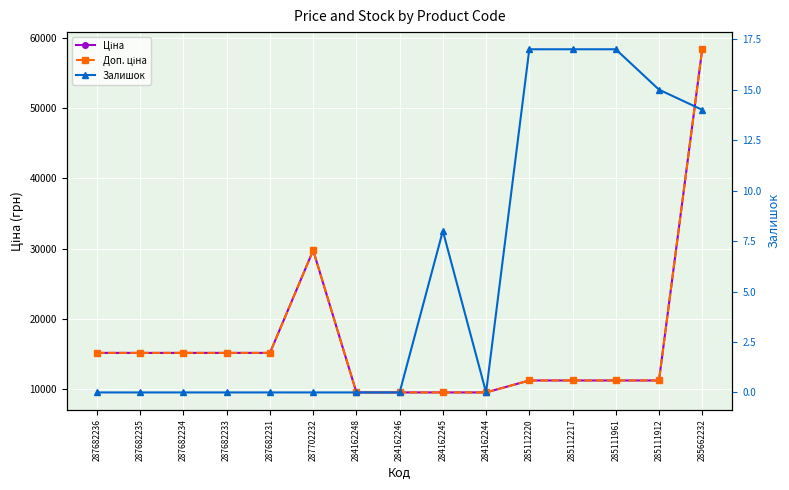

True or false: Залишок and Доп. ціна intersect in this chart.

False